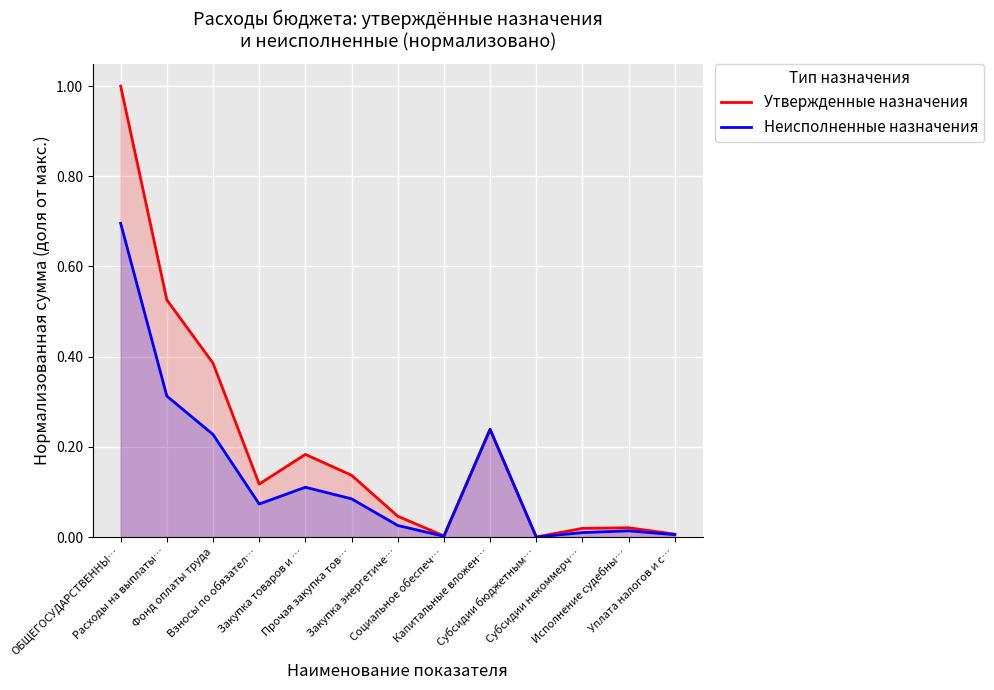

Reading right to left, what are all the values shown in this chart?

Утвержденные назначения: 0.0	0.0	0.0	0.0	0.2	0.0	0.0	0.1	0.2	0.1	0.4	0.5	1.0
Неисполненные назначения: 0.0	0.0	0.0	0.0	0.2	0.0	0.0	0.1	0.1	0.1	0.2	0.3	0.7